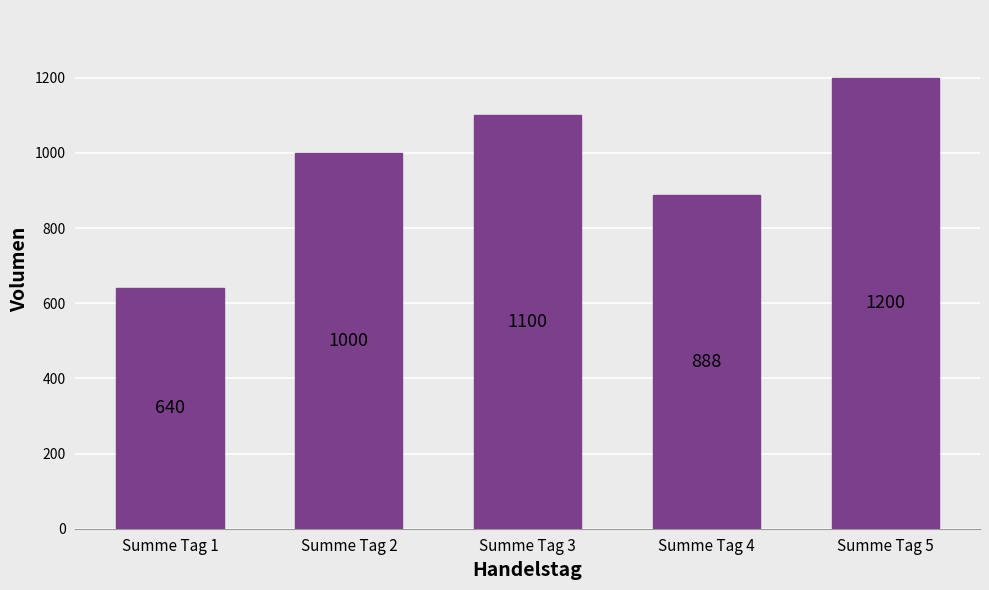

How many categories are shown in the chart?

5